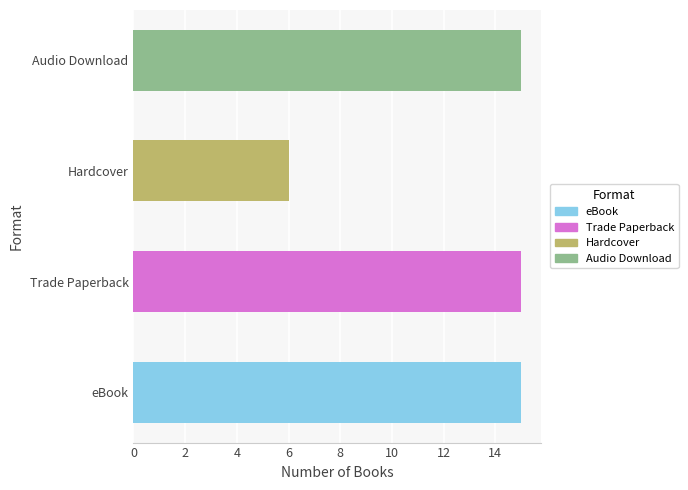

How many categories are shown in the chart?

4